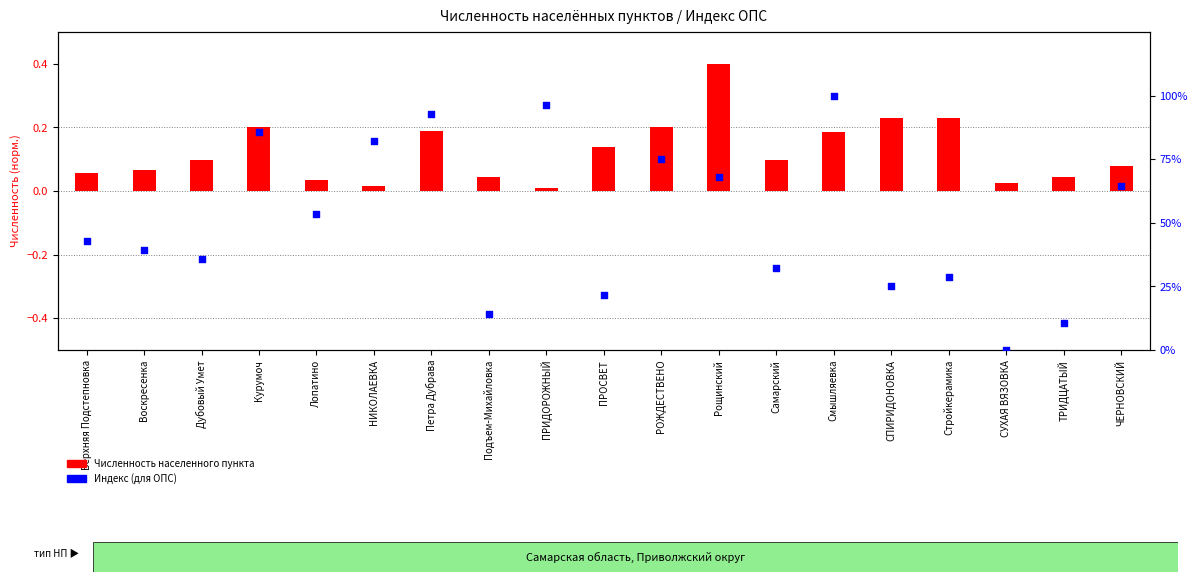

At how many categories does at least one series exceed 73?

6